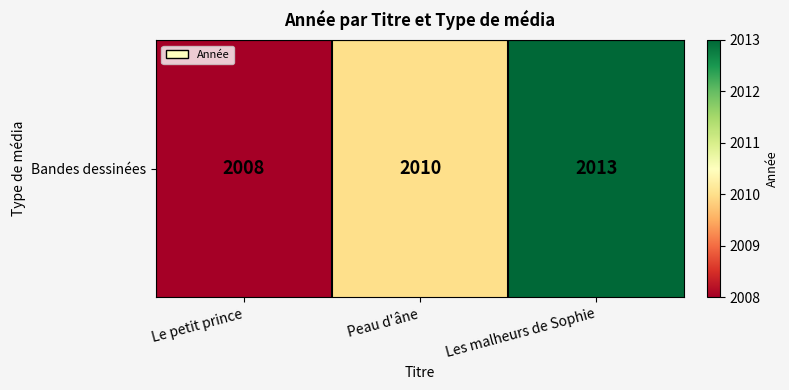

What is the change in value from Le petit prince to Les malheurs de Sophie?

+5